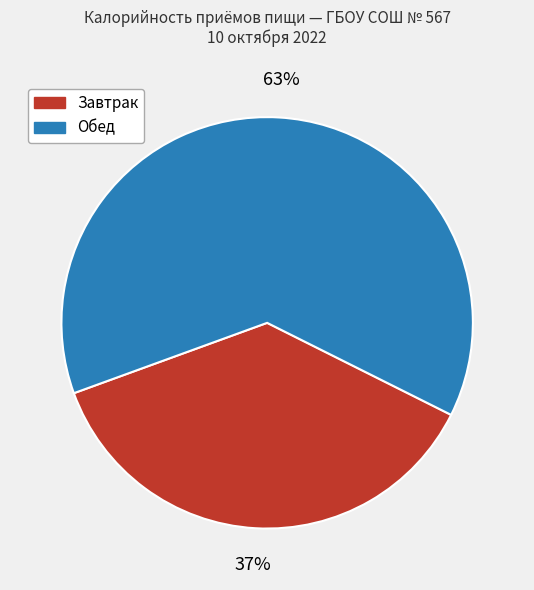

Which category has the biggest portion of the pie?

Обед